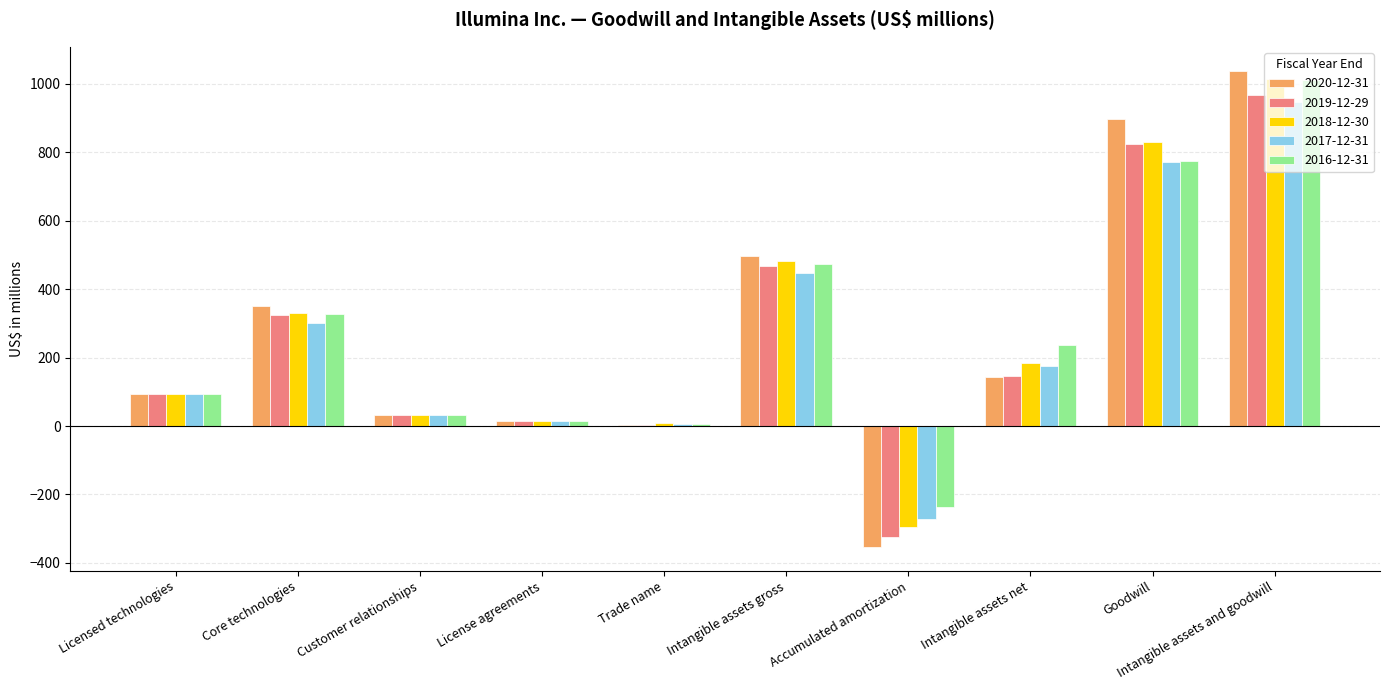

What is the greatest value displayed?

1039